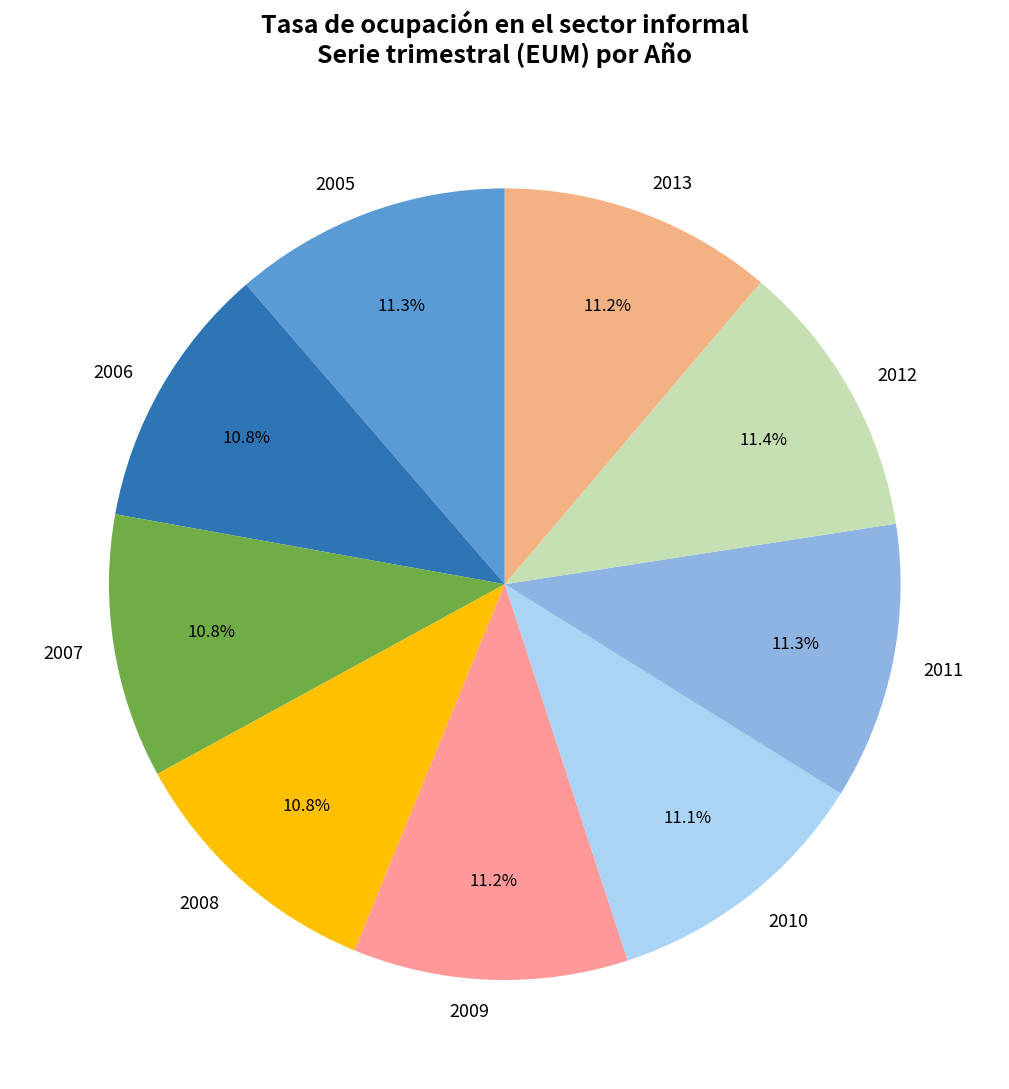

Is the sum of 2012 and 2007 greater than half?

No